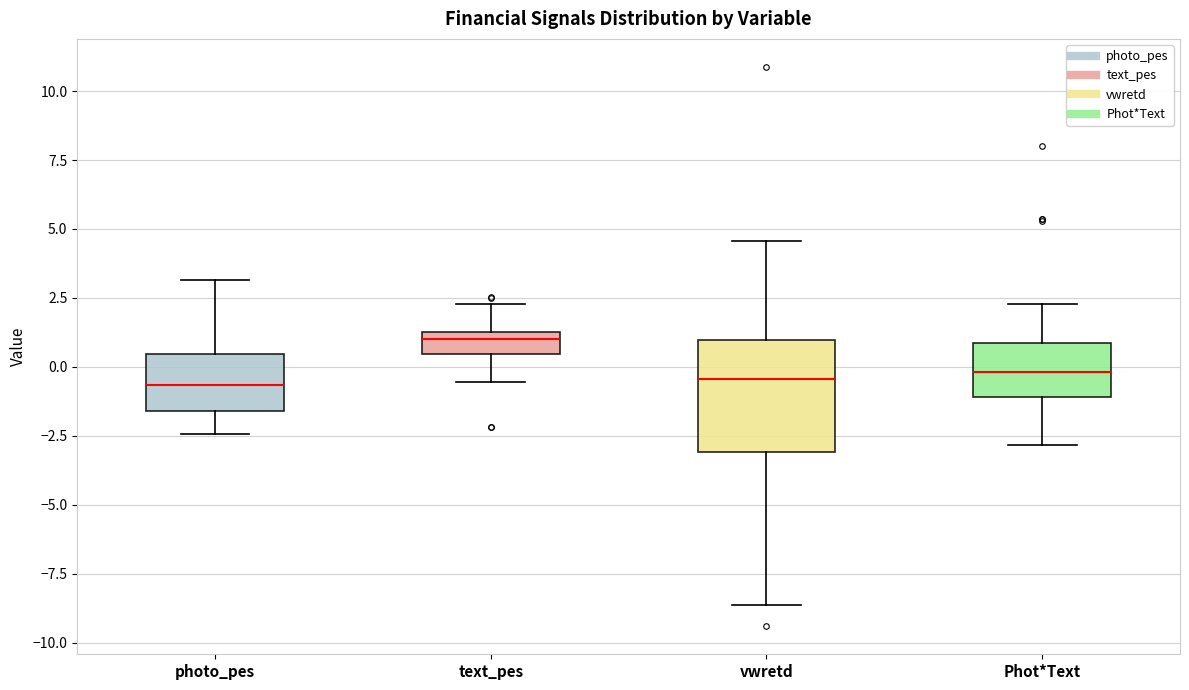

Comparing the boxes themselves (not the whiskers), which one is the tallest?

vwretd